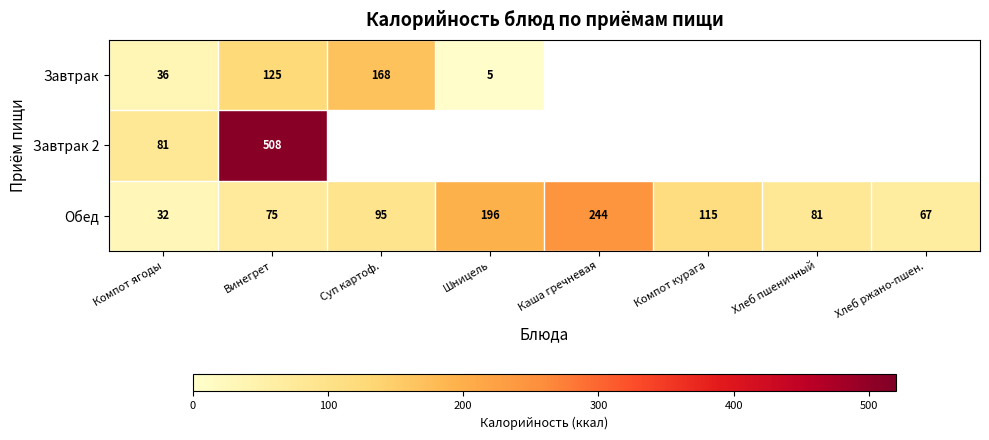

Is the value of Завтрак 2 at Компот ягоды greater than the value of Обед at Хлеб ржано-пшен.?

Yes